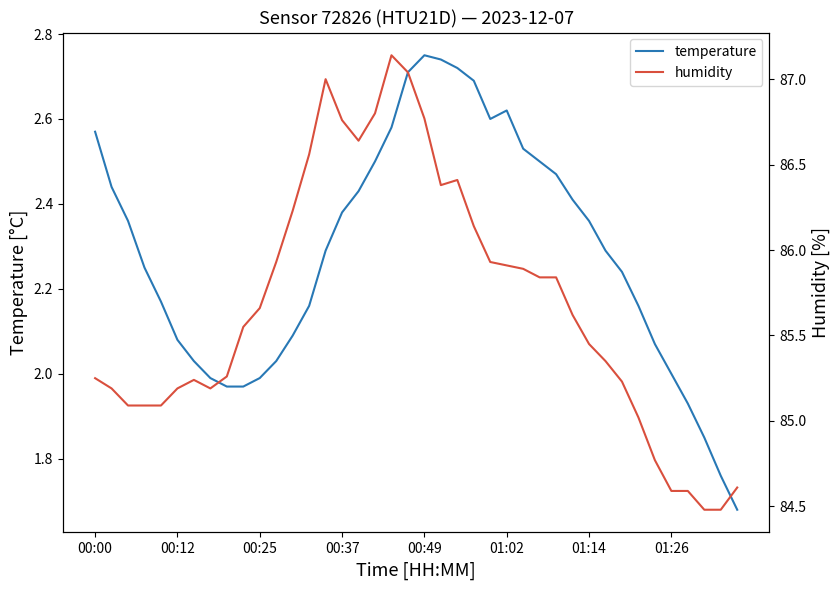

Rank the series by their maximum value, from highest to lowest.

humidity, temperature